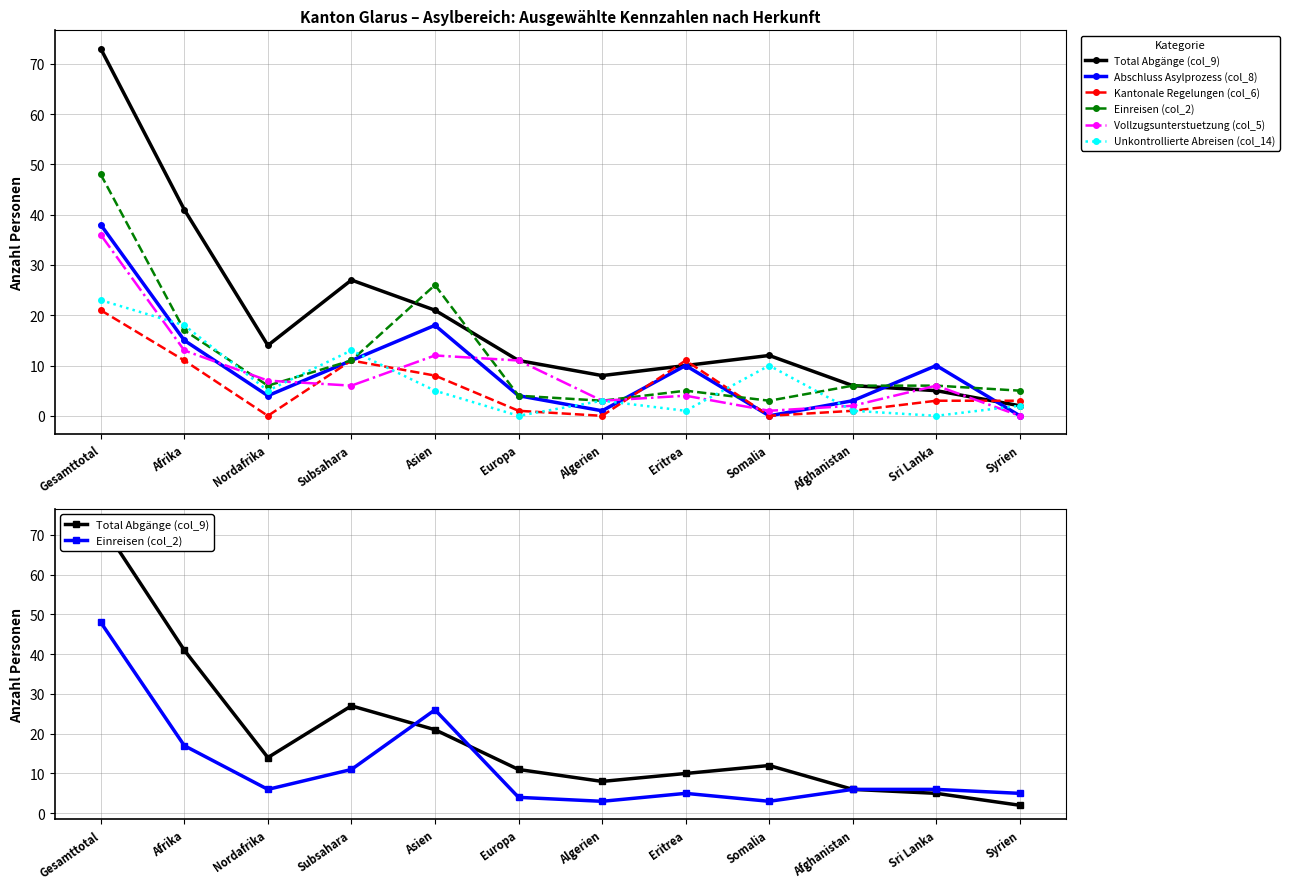

True or false: Vollzugsunterstuetzung (col_5) and Abschluss Asylprozess (col_8) intersect in this chart.

True